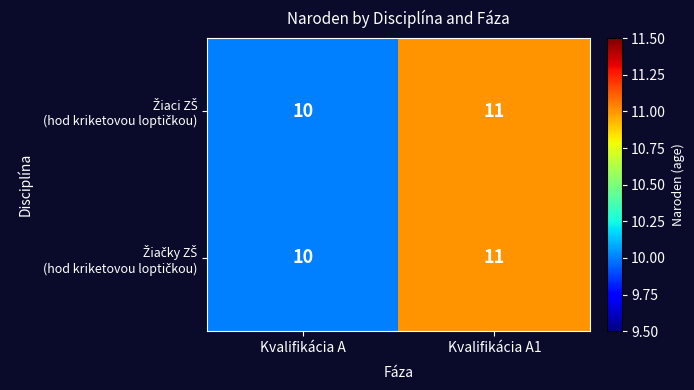

At which category does the chart reach its minimum across all series?

Kvalifikácia A